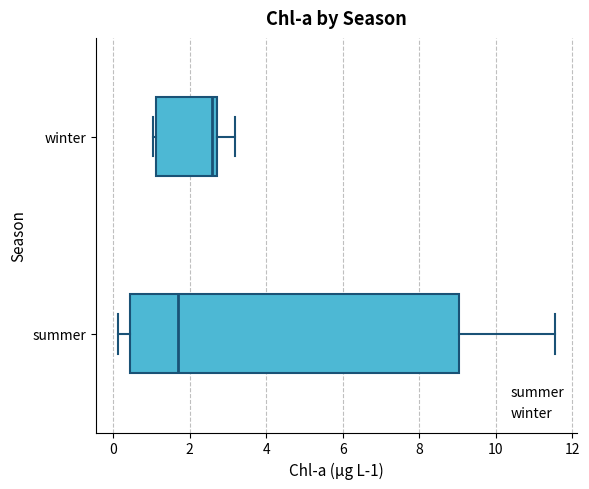

Reading bottom to top, transcribe this box plot: for each box, give where its median line is, the range the box spans, and where its two whiskers end, as read against the x-axis. The values are not printed on the chart, so give them approximately, as read against the axis.

summer: median 1.6, box 0.4 to 9.0, whiskers 0.2 to 11.6
winter: median 2.6, box 1.2 to 2.8, whiskers 1.0 to 3.2